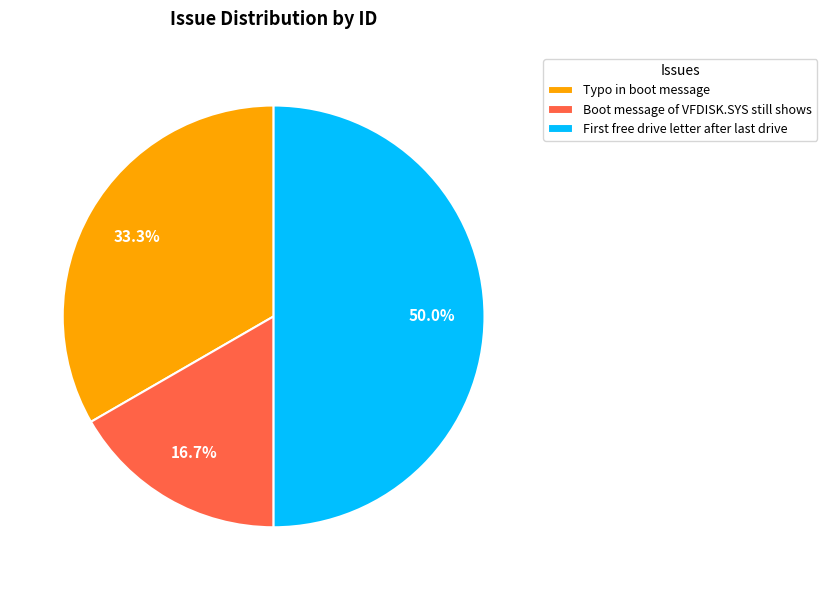

Is it true that Boot message of VFDISK.SYS still shows is 29% of the pie?

False